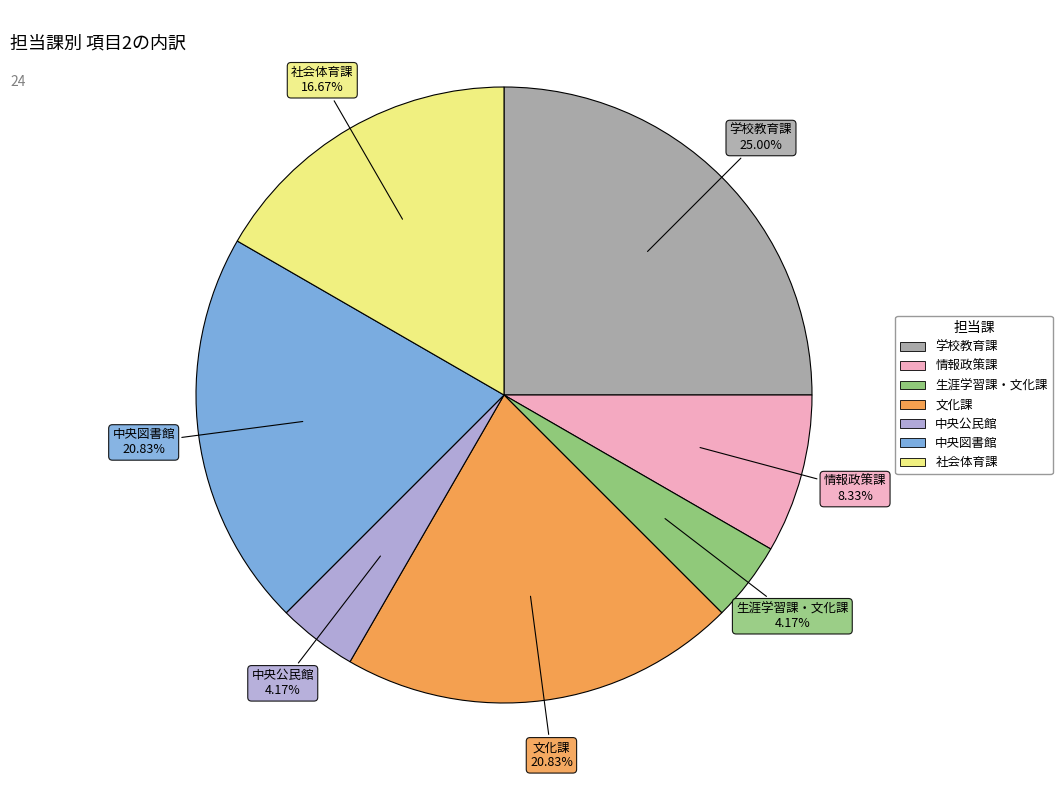

What is the largest slice in the pie chart?

学校教育課